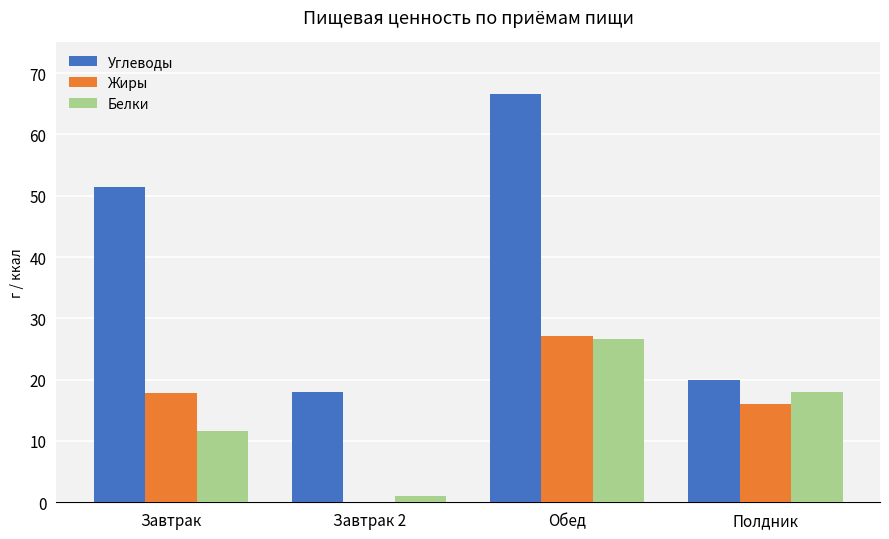

Which category has the highest value across all series?

Обед